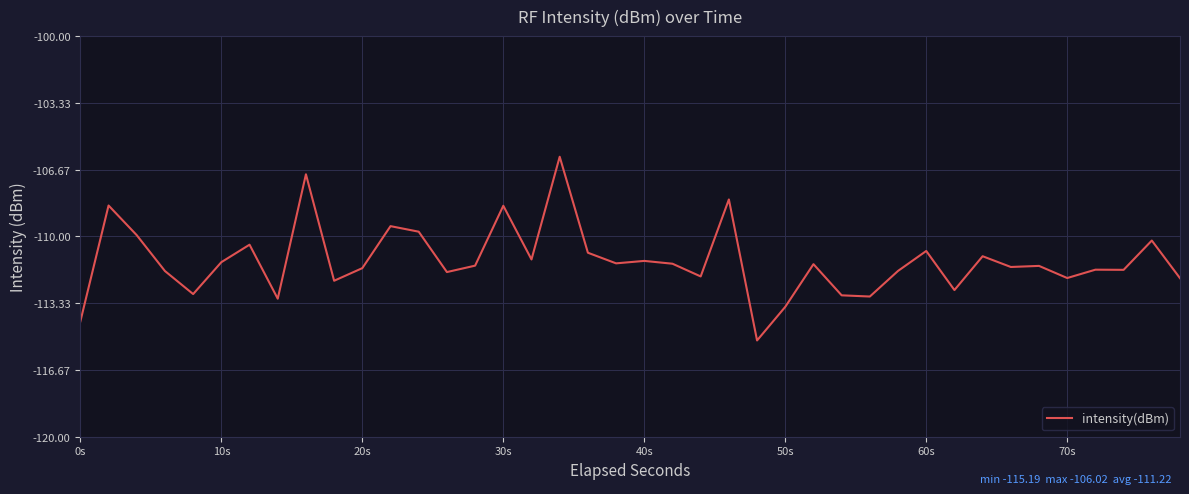

True or false: there are more than 2 points higher than both neighbors.

True